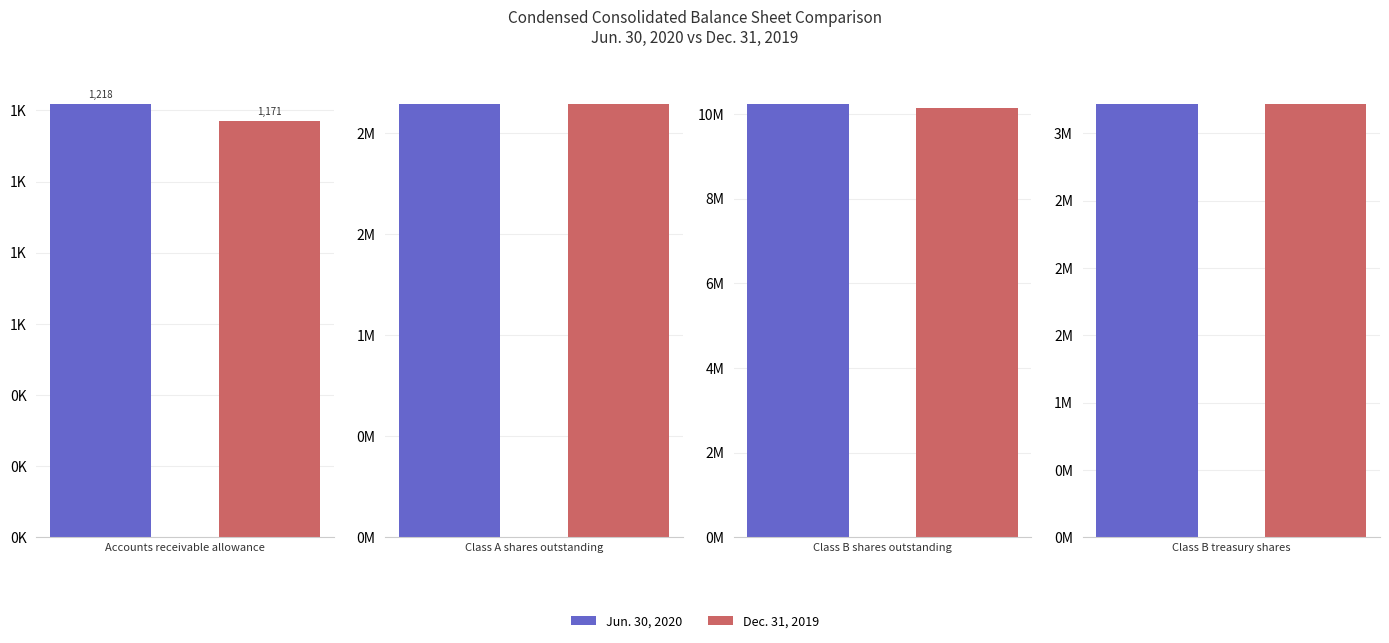

What is the difference between the second highest and second lowest values in the Jun. 30, 2020 series?

1073395